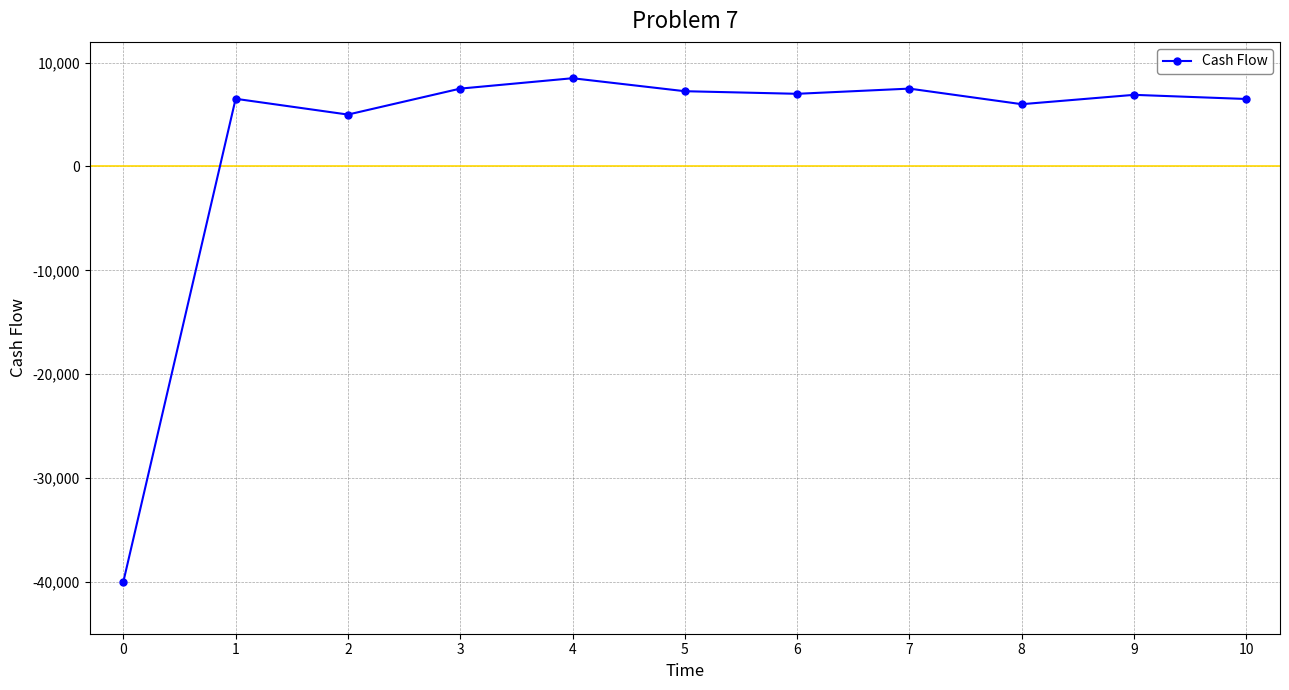

What is the change in value from 1 to 2?

-1520